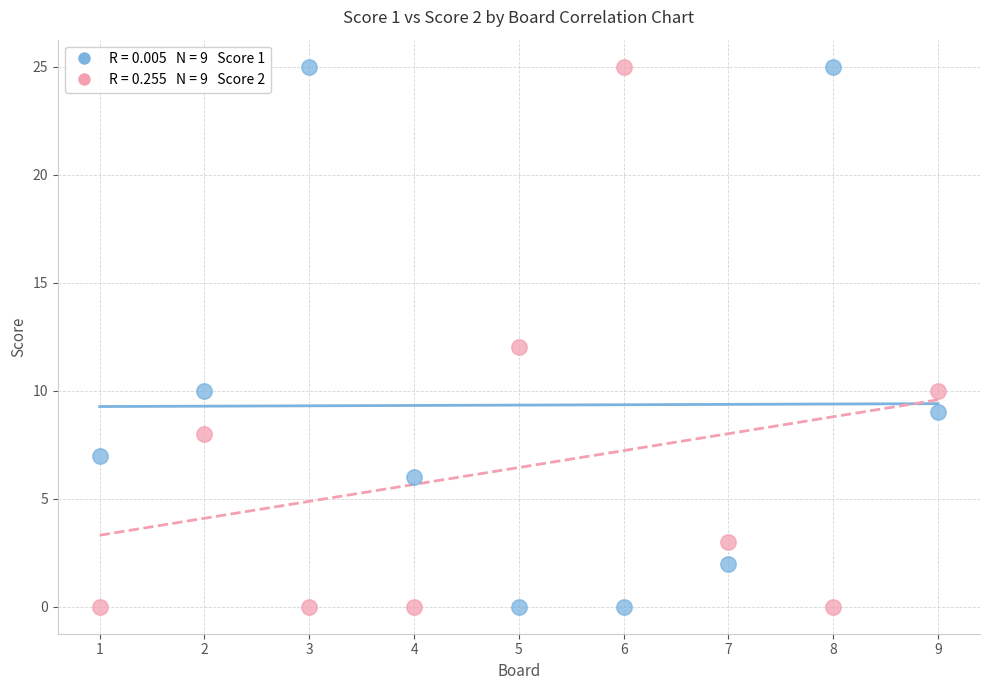

Across all data points, what is the range of Y values (max minus min)?

25